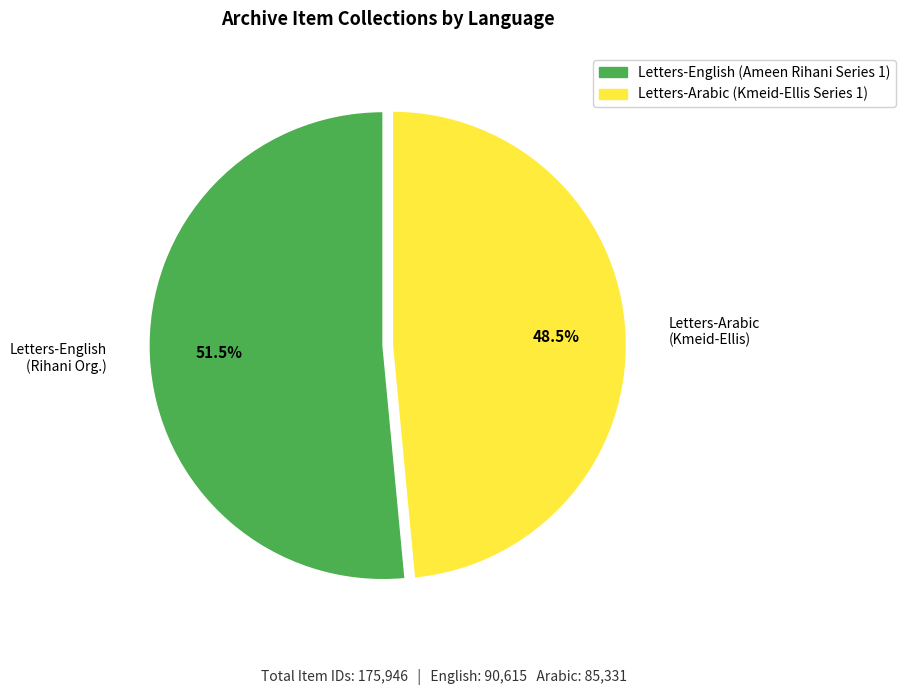

Is there any slice that represents more than half of the pie?

Yes